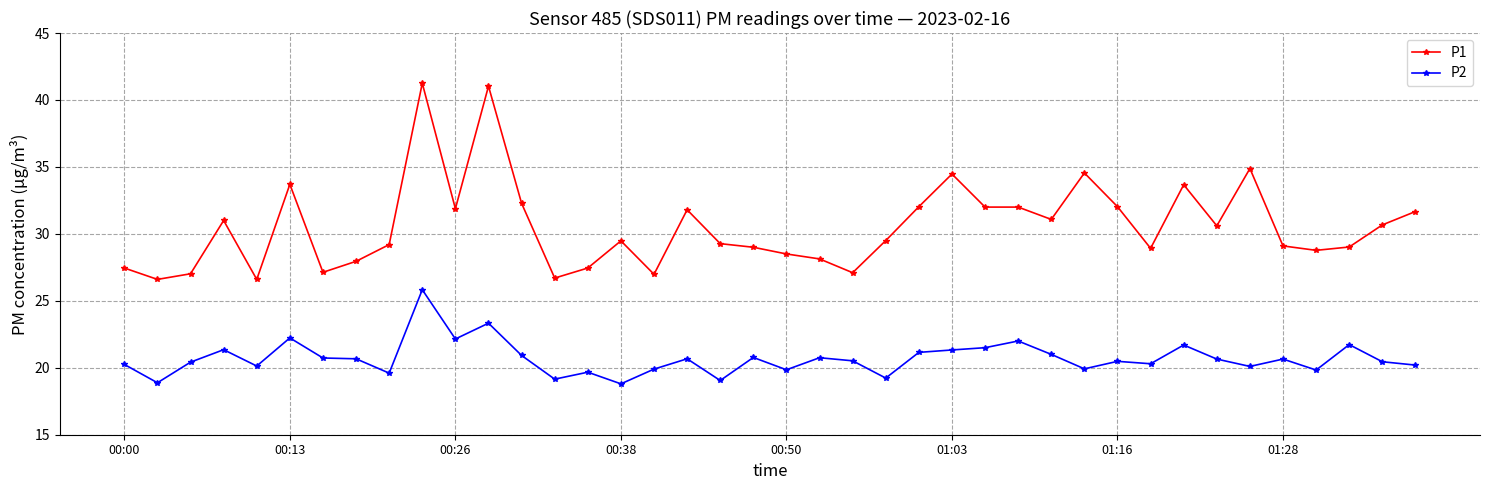

What is the average value of the P1 series?

30.6